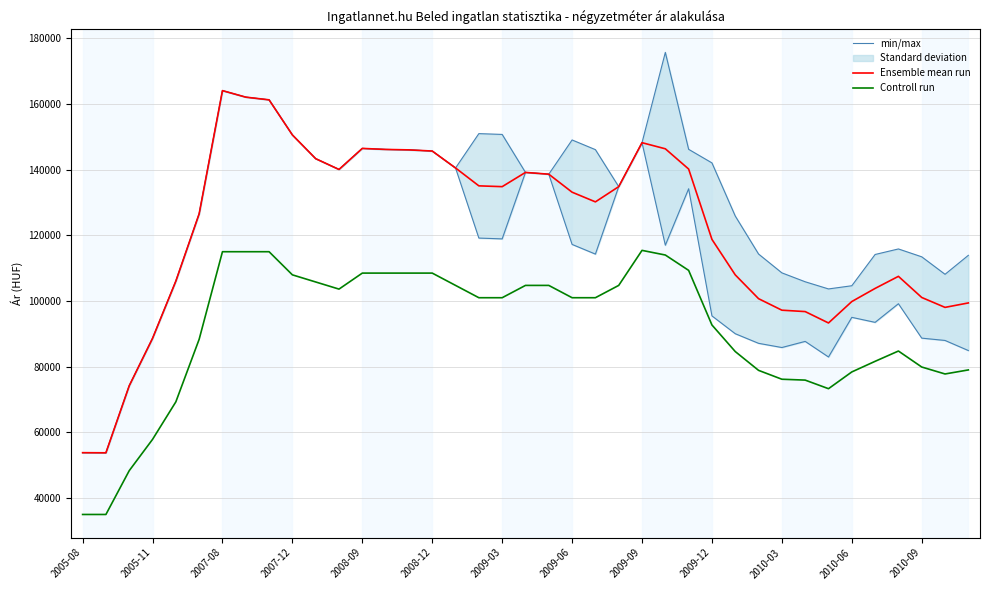

Reading right to left, list all the values displayed in this chart.

min/max: 113901	108124	113447	115843	114157	104639	103667	105849	108562	114292	125863	142040	146175	175688	148195	134812	146078	149025	138601	139142	150712	150956	140492	145652	146006	146139	146452	140043	143326	150553	161240	162062	164047	126537	106050	88618	74184	53776	53813
Ensemble mean run: 99406	98053	101067	107503	103825	99828	93306	96772	97196	100700	107948	118749	140172	146336	148195	134812	130176	133123	138601	139142	134810	135054	140492	145652	146006	146139	146452	140043	143326	150553	161240	162062	164047	126537	106050	88618	74184	53776	53813
Controll run: 79008	77778	79894	84763	81629	78396	73295	75909	76175	78876	84602	92691	109318	113993	115408	104742	100993	100993	104742	104742	100993	100993	104742	108490	108490	108490	108490	103616	105786	107956	115000	115000	115000	88333	69286	57857	48333	35000	35000